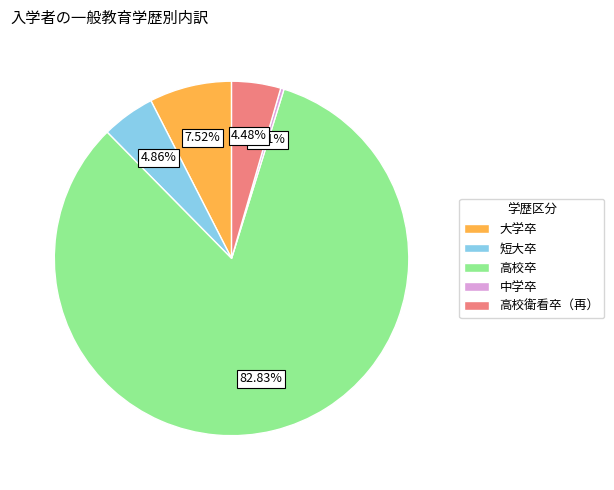

Which has a higher value, 高校卒 or 高校衛看卒（再）?

高校卒